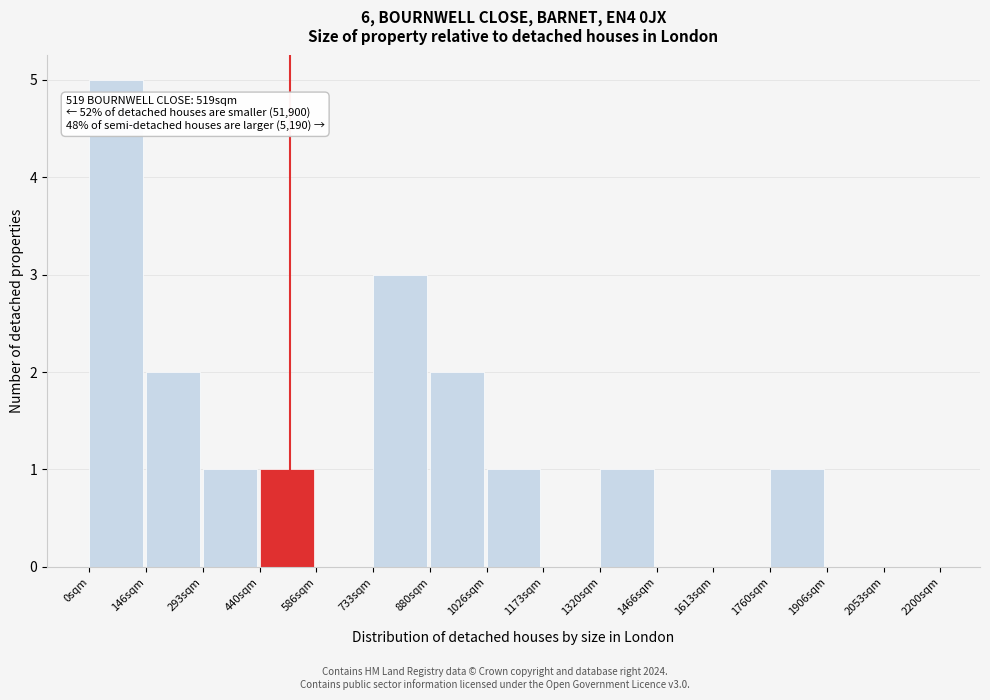

Over which range of the x-axis is the bar tallest?

0 to 140